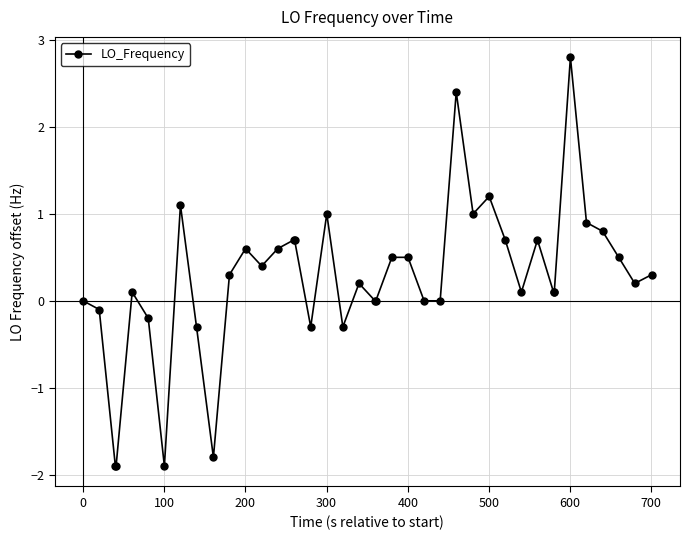

What is the maximum value shown in the chart?

2.8